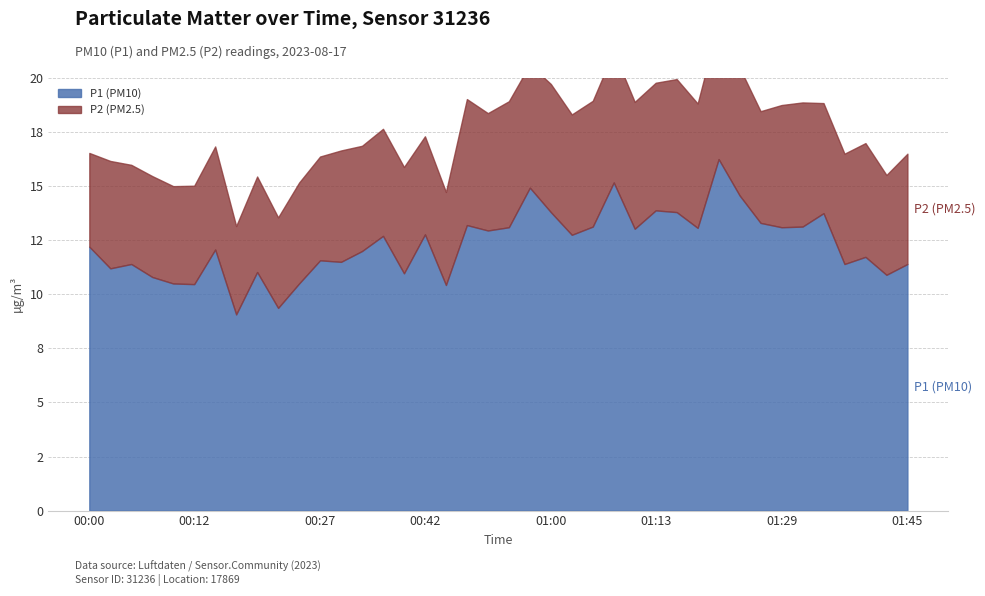

The value of P1 at 01:10 is 3.4. True or false?

False